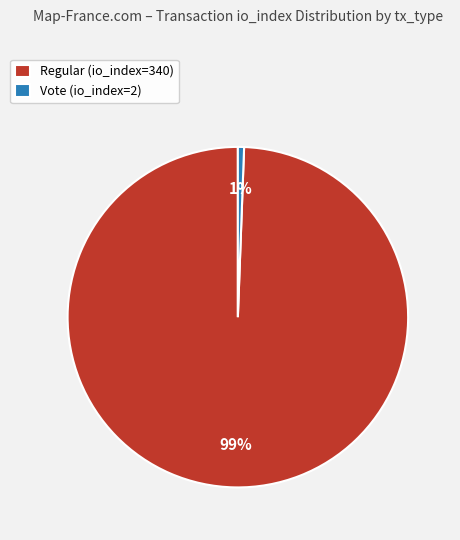

How many slices are in this pie chart?

2